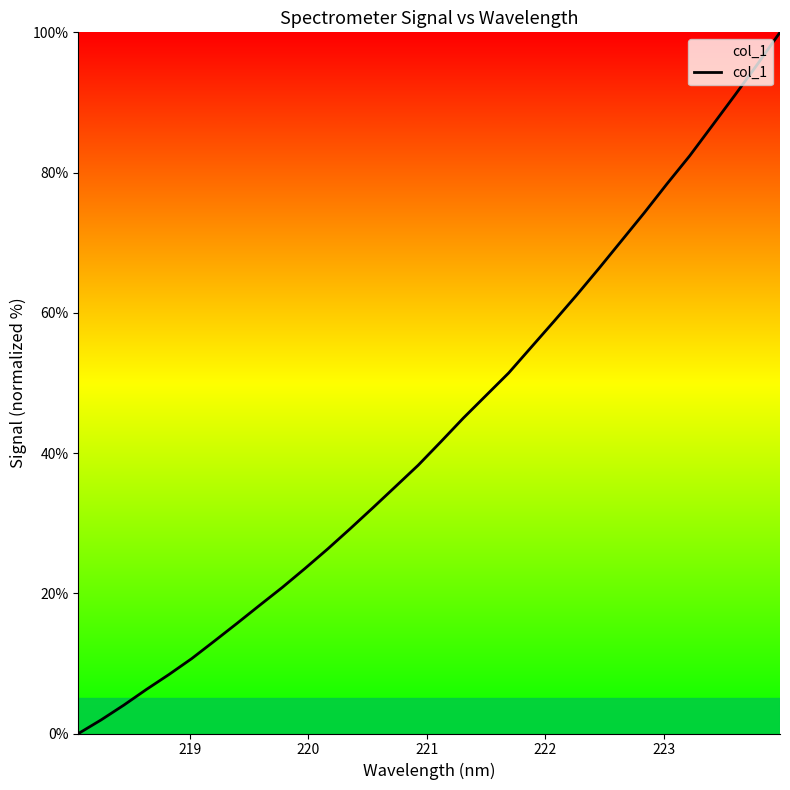

What is the difference between the maximum and minimum values?

100.0